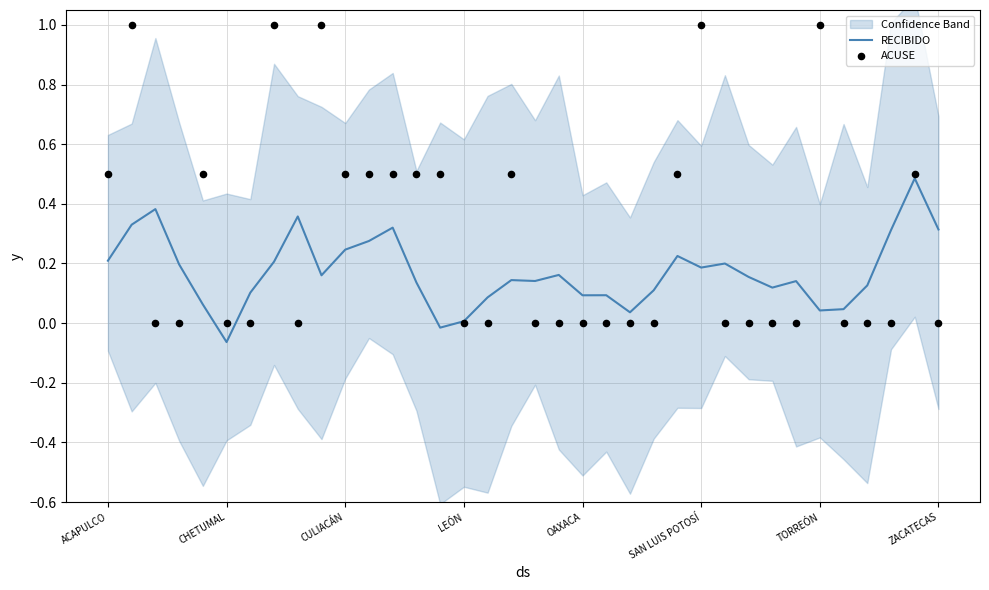

Which series contains the highest Y value?

ACUSE